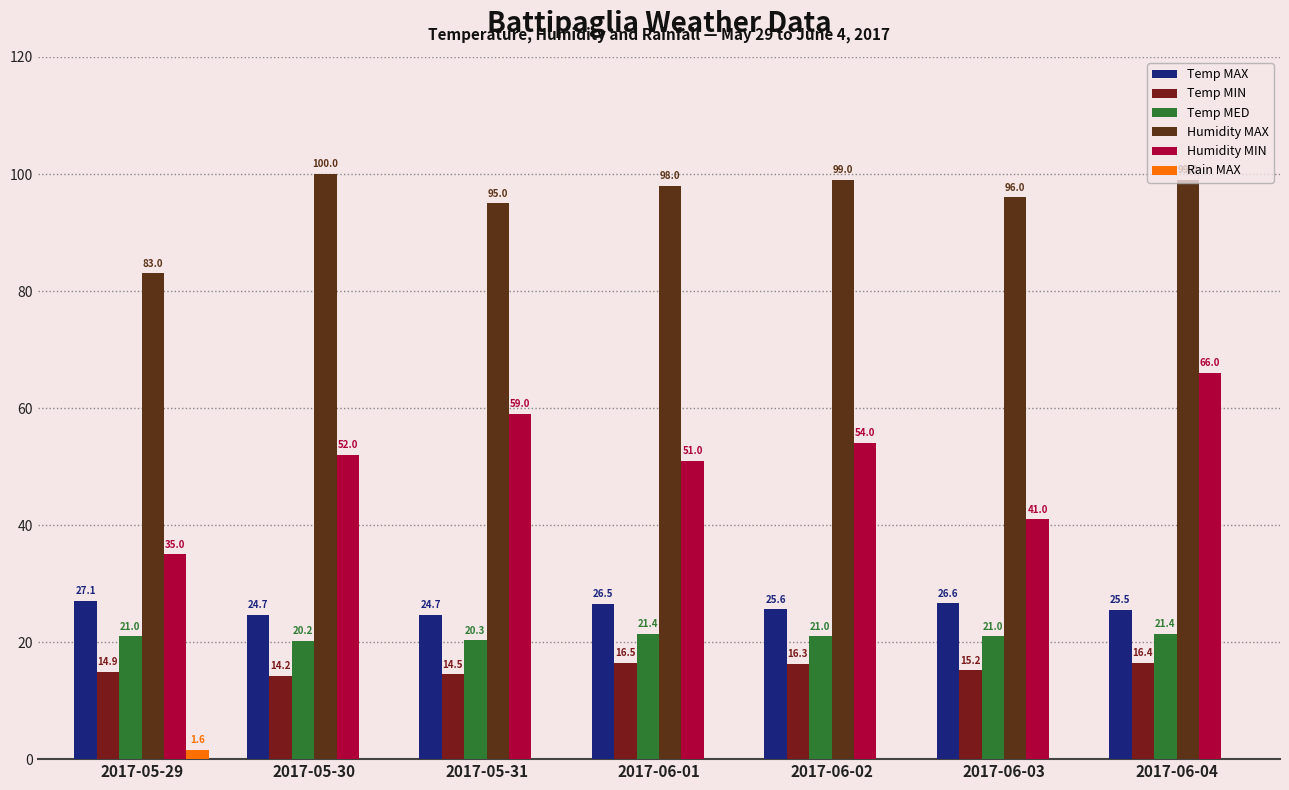

How many categories are shown in the chart?

7